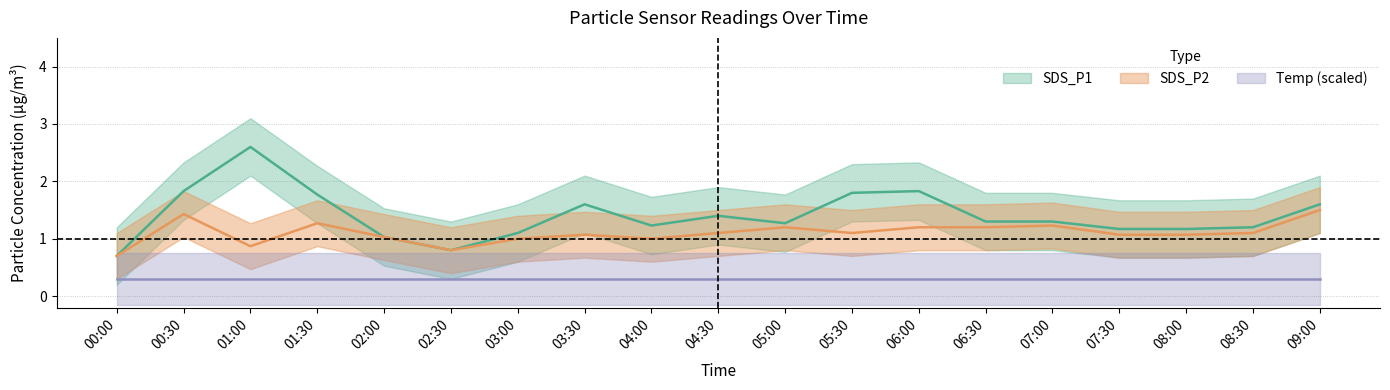

True or false: SDS_P1_center and SDS_P2_center cross at least once.

False